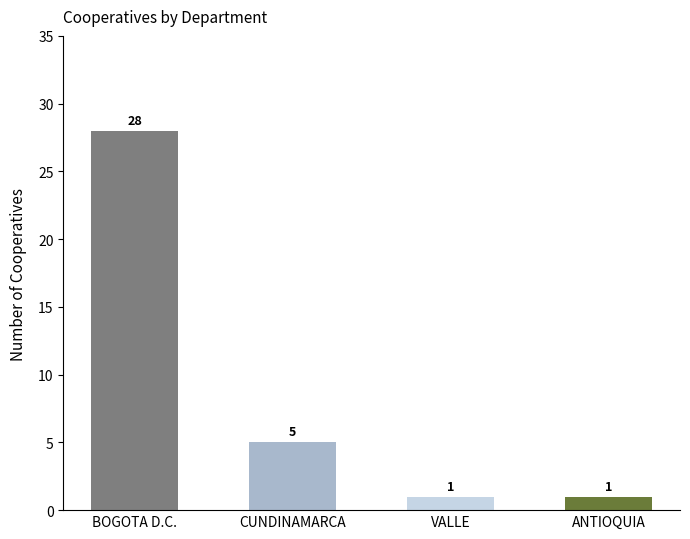

Count the values in the range 1 to 28.

4